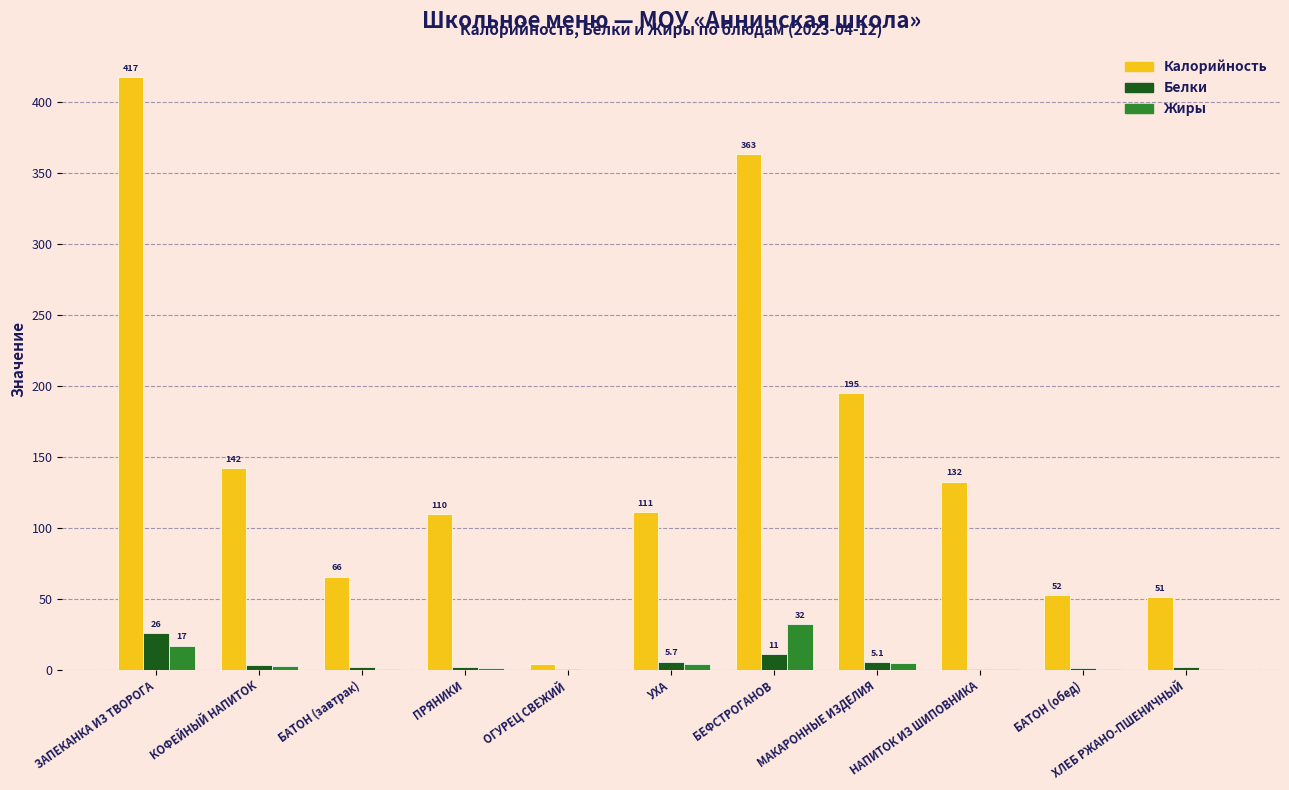

What is the maximum value for Калорийность?

417.3